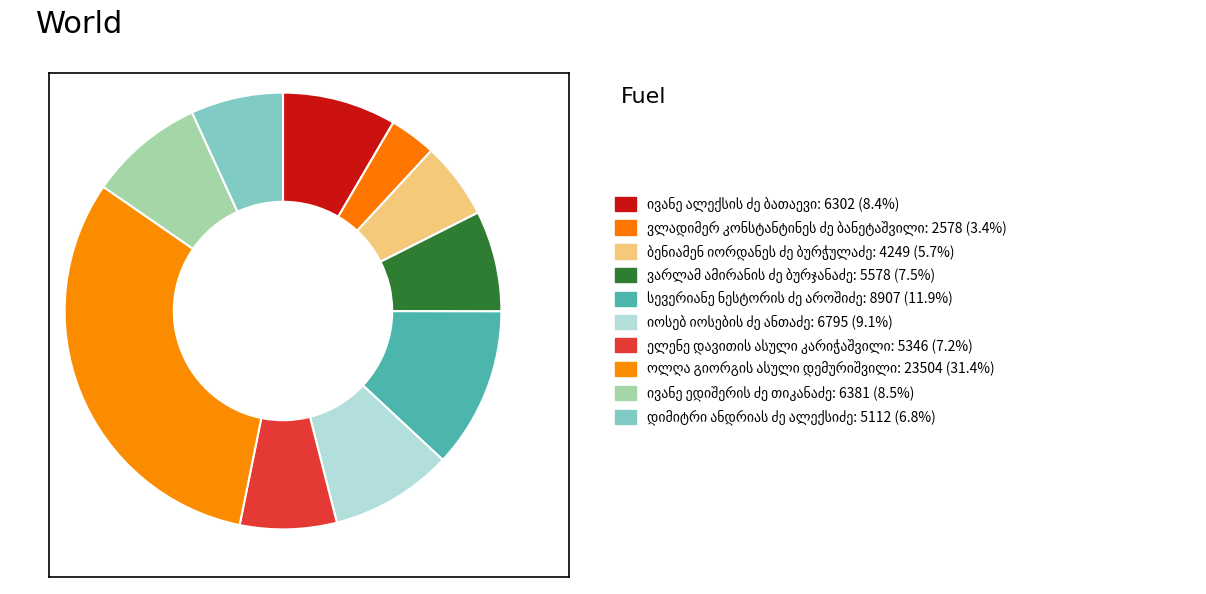

Do იოსებ იოსების ძე ანთაძე and ელენე დავითის ასული კარიჭაშვილი together represent more than half of the pie?

No